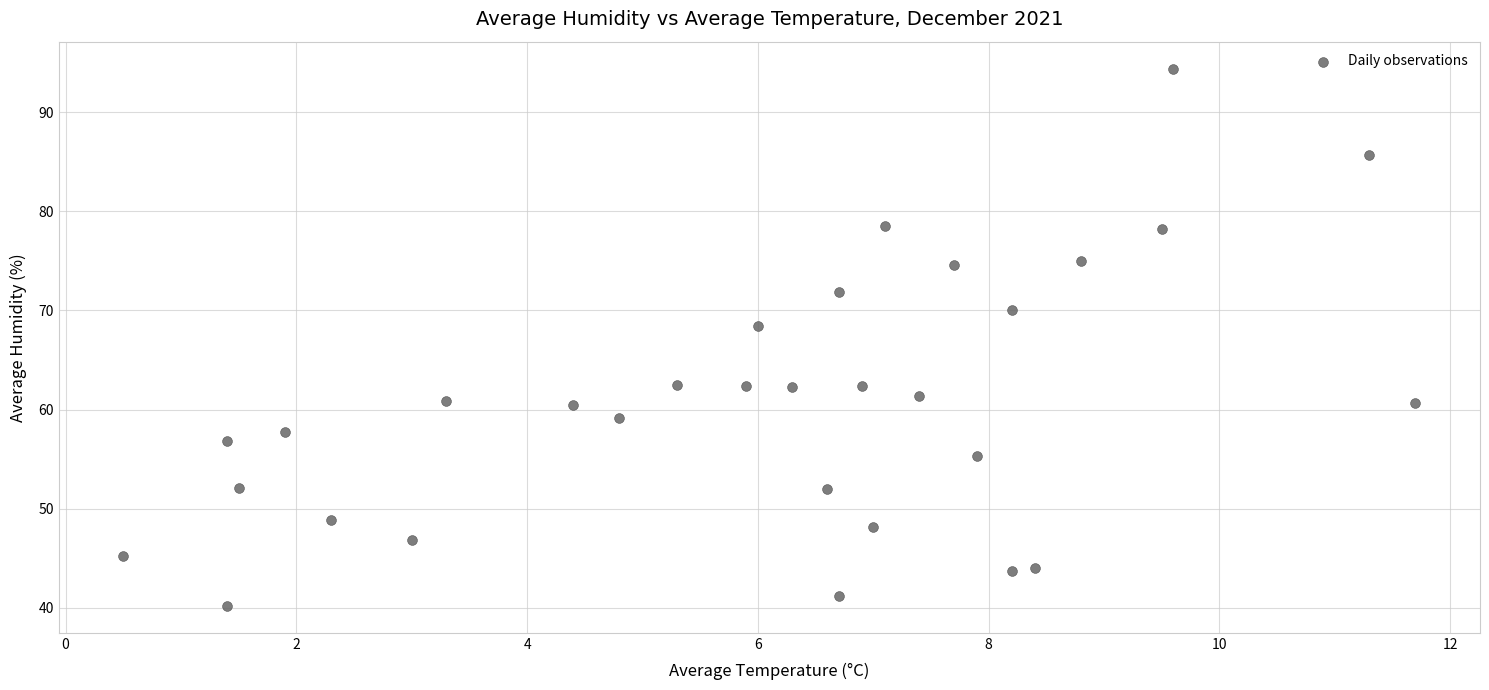

What Y value in the scatter plot is closest to 67?

68.4